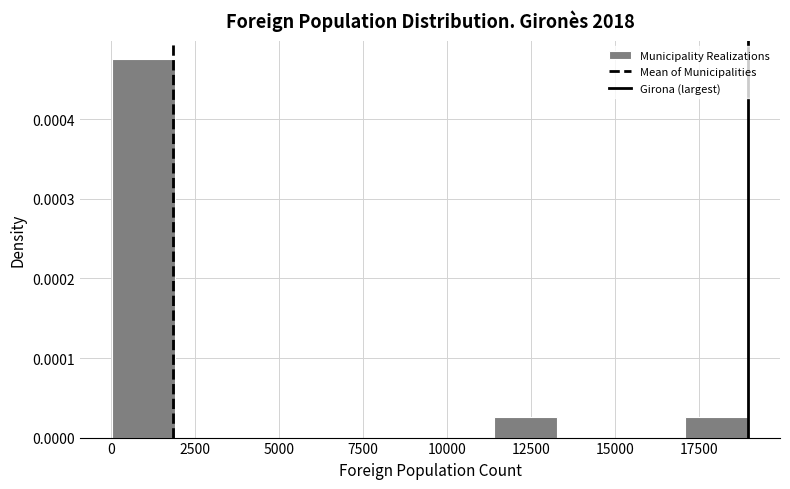

Read against the x-axis, roughly where is the centre of the tallest bar?

1000